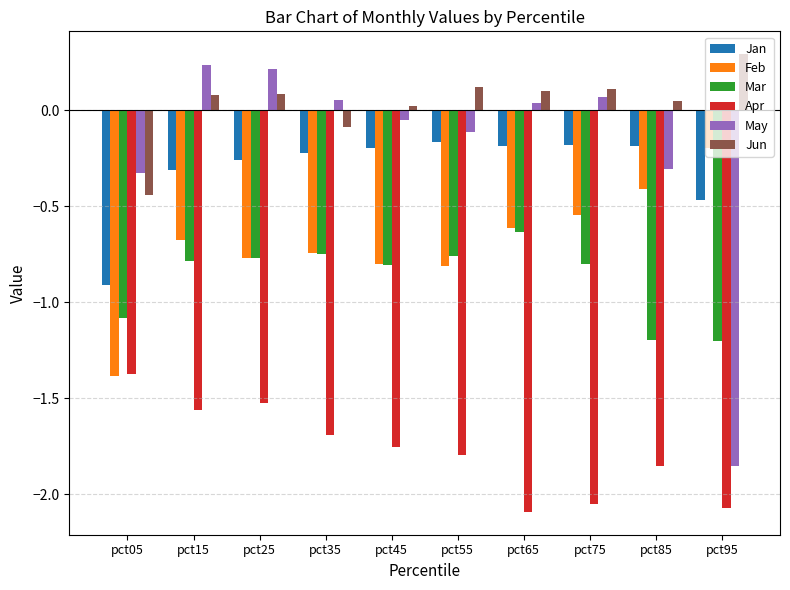

Rank the series at pct85 from highest to lowest value.

Jun, Jan, May, Feb, Mar, Apr